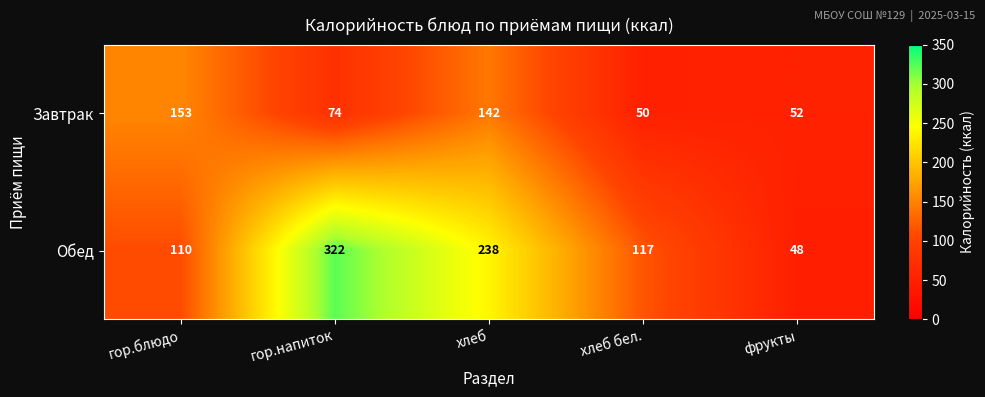

Rank the series at фрукты from highest to lowest value.

Завтрак, Обед